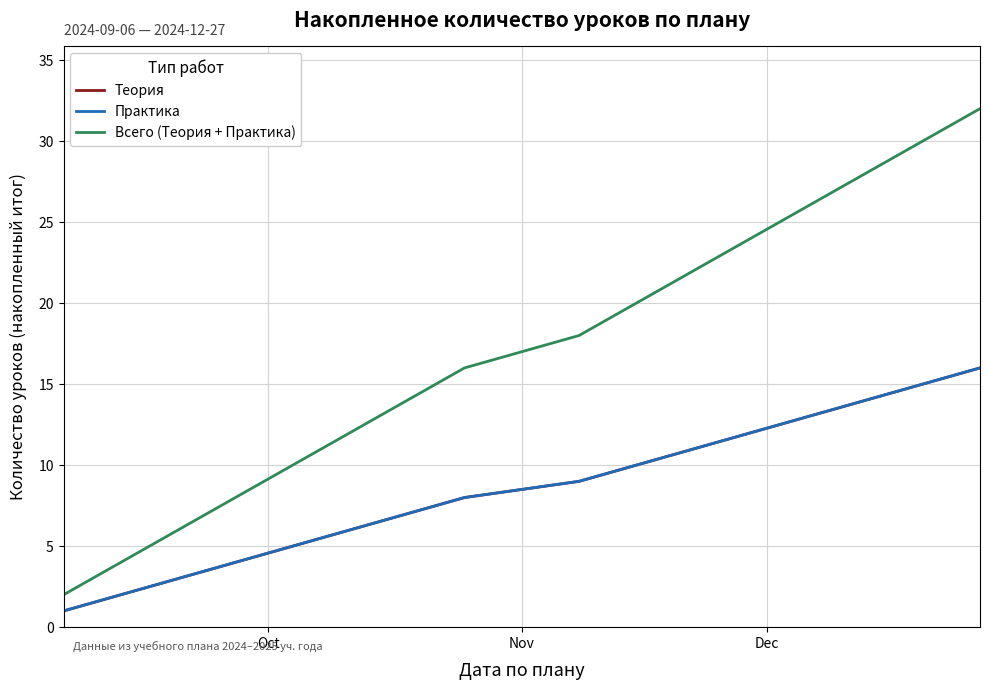

What is the difference between the maximum and minimum values in the Теория series?

15